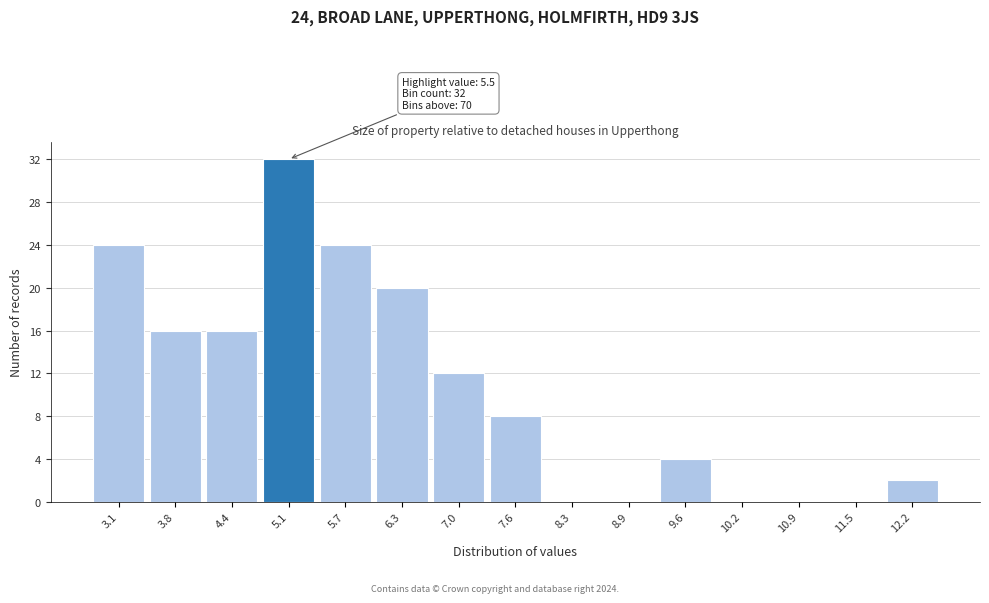

Reading left to right, what are all the values shown in this chart?

3.1=24	3.8=16	4.4=16	5.1=32	5.7=24	6.3=20	7.0=12	7.6=8	8.3=0	8.9=0	9.6=4	10.2=0	10.9=0	11.5=0	12.2=2